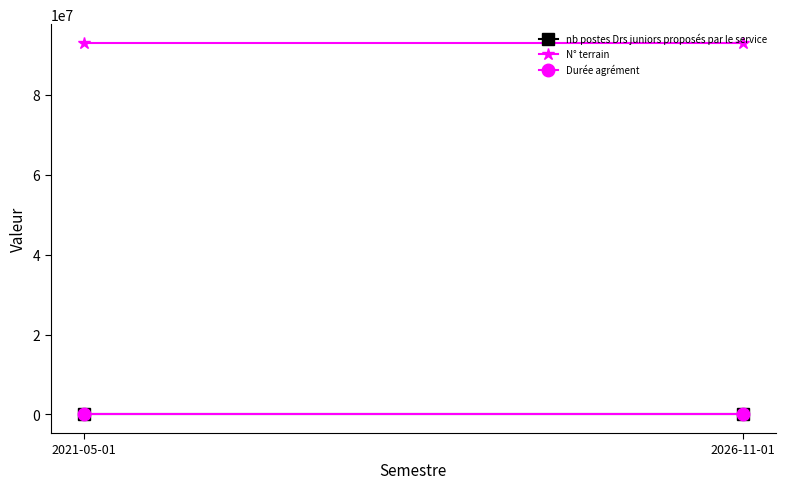

Between 2021-05-01 and 2026-11-01, which is larger?

2021-05-01